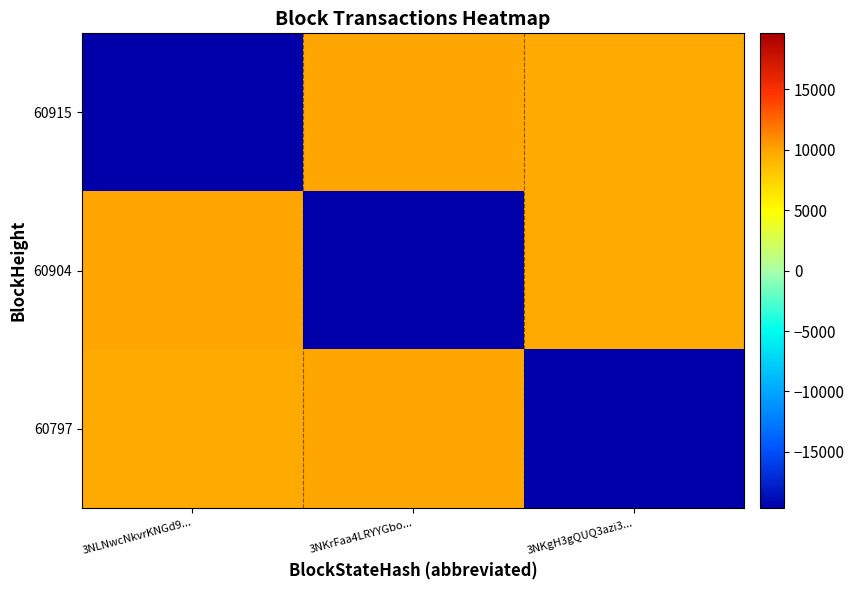

What is the spread (max minus min) of values at 3NKrFaa4LRYYGbo...?

29509.0